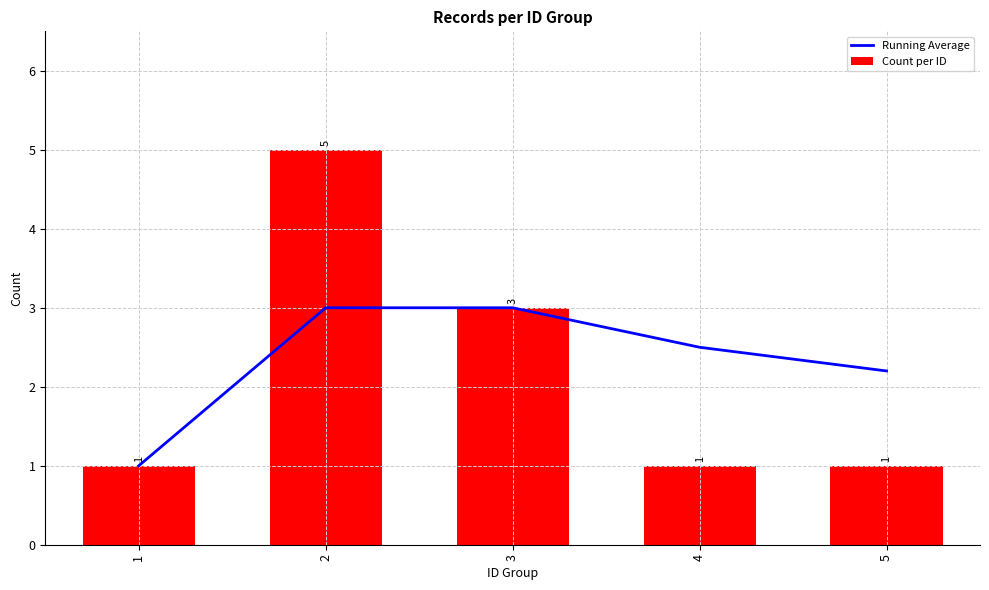

What are all the series names shown in the legend?

Running Average, Count per ID